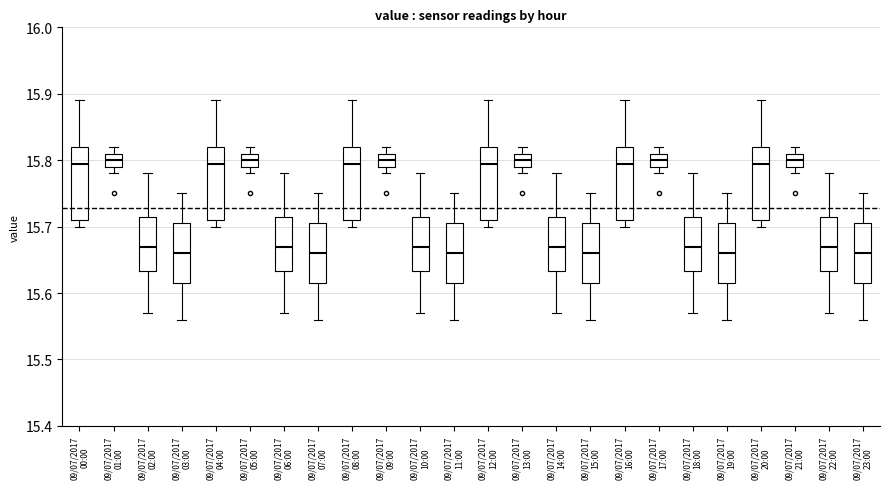

Where does the median line of the box for 09/07/2017 10:00 sit on the y-axis? The values are not printed on the chart, so give them approximately, as read against the axis.

15.67